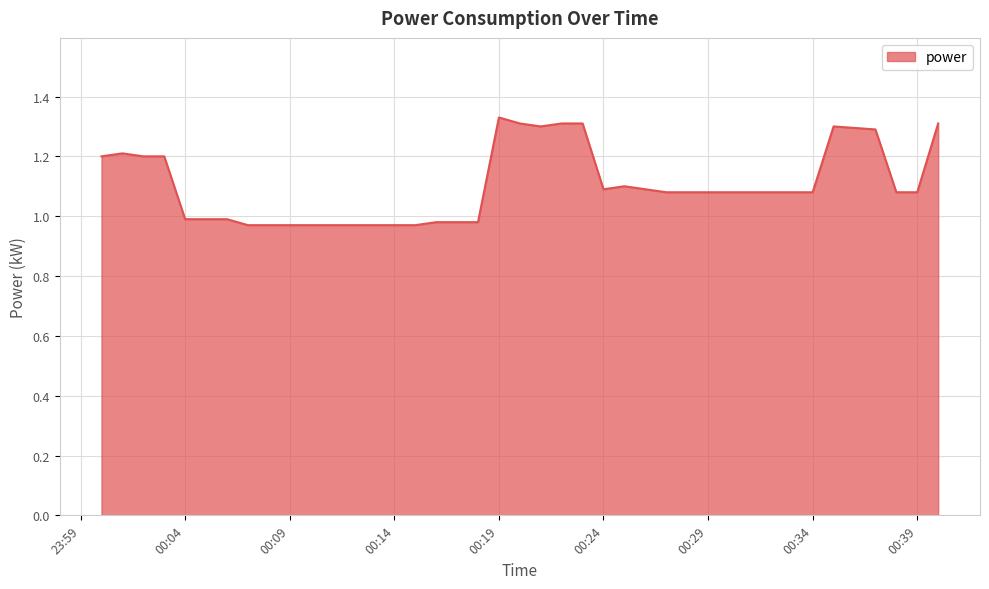

What is the difference between the maximum and minimum values?

0.4